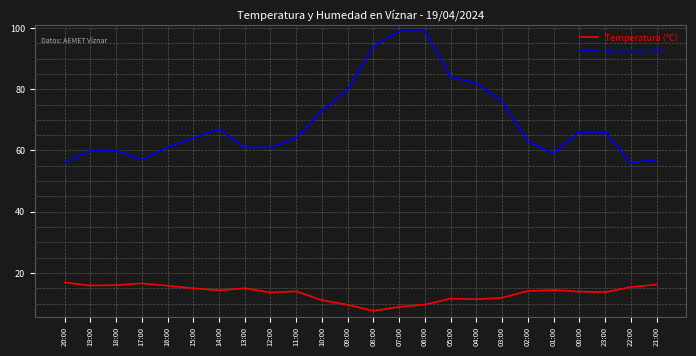

What value does the Humedad (%) series have at 06:00?

99.0